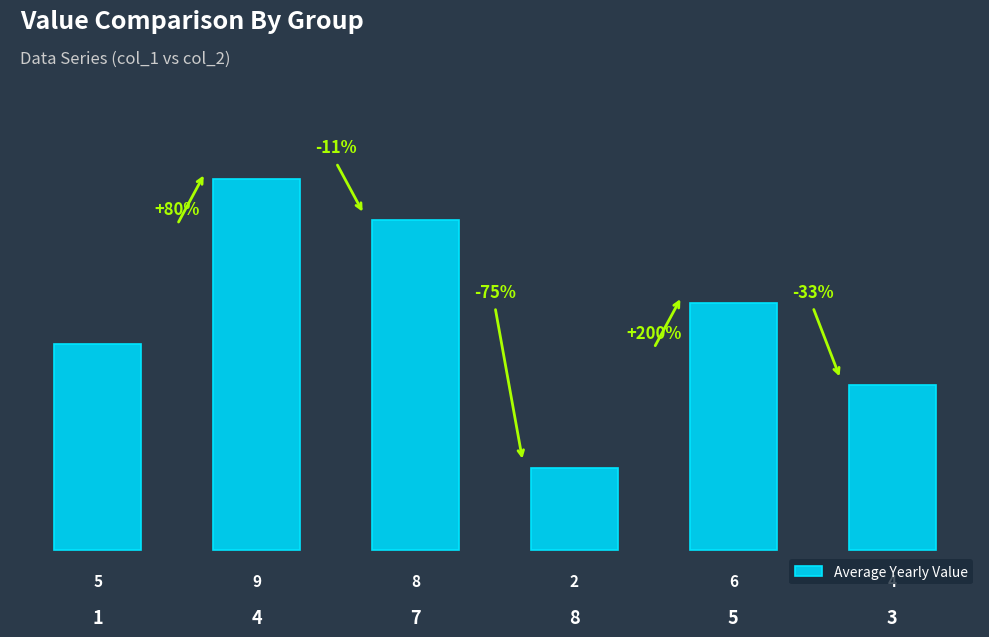

What is the difference between the second highest and minimum values?

6